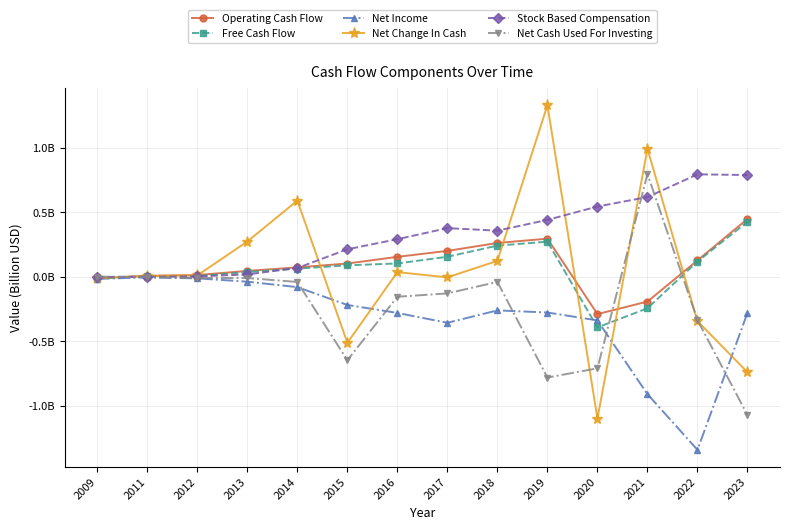

Does the chart have visible grid lines?

Yes